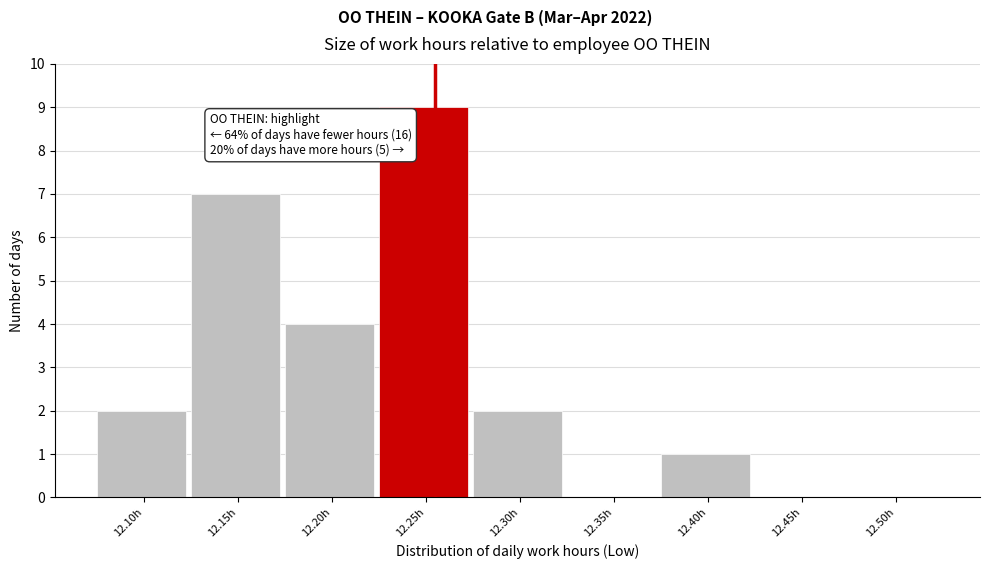

Reading right to left, what are all the values shown in this chart?

12.50h=0	12.45h=0	12.40h=1	12.35h=0	12.30h=2	12.25h=9	12.20h=4	12.15h=7	12.10h=2